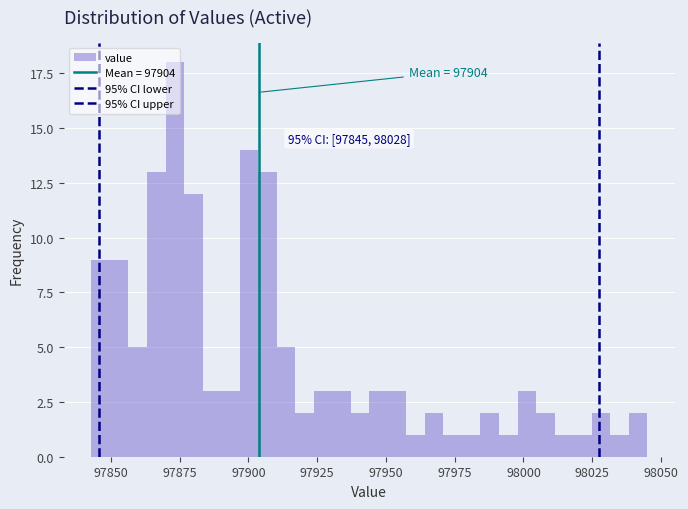

Read against the x-axis, roughly where is the centre of the tallest bar?

97875